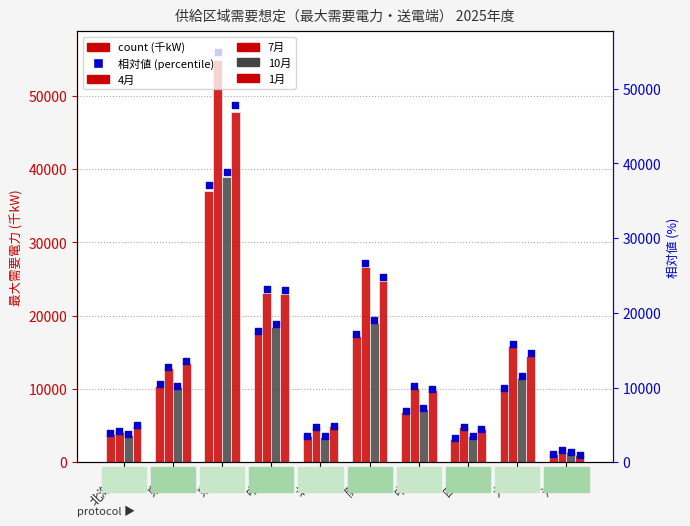

Which series has the largest total across all categories?

7月